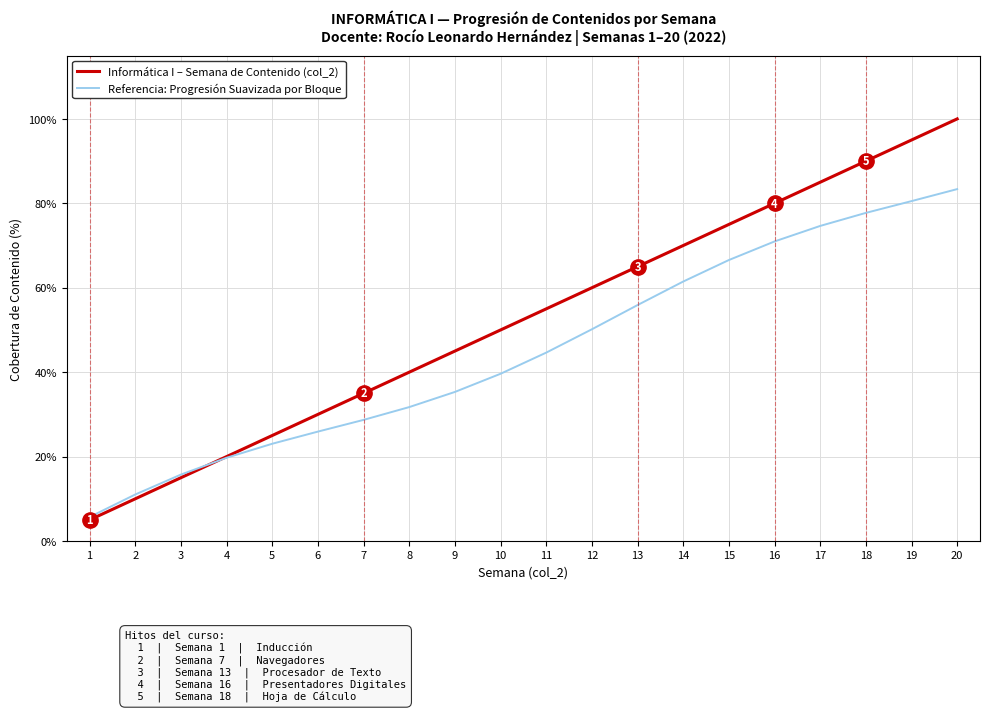

Which series changed the most between 3 and 9?

Informática I – Semana de Contenido (col_2)